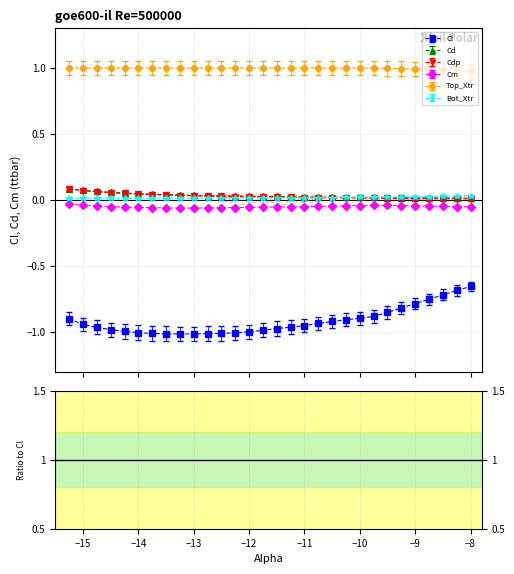

True or false: Cm and Cdp intersect in this chart.

False